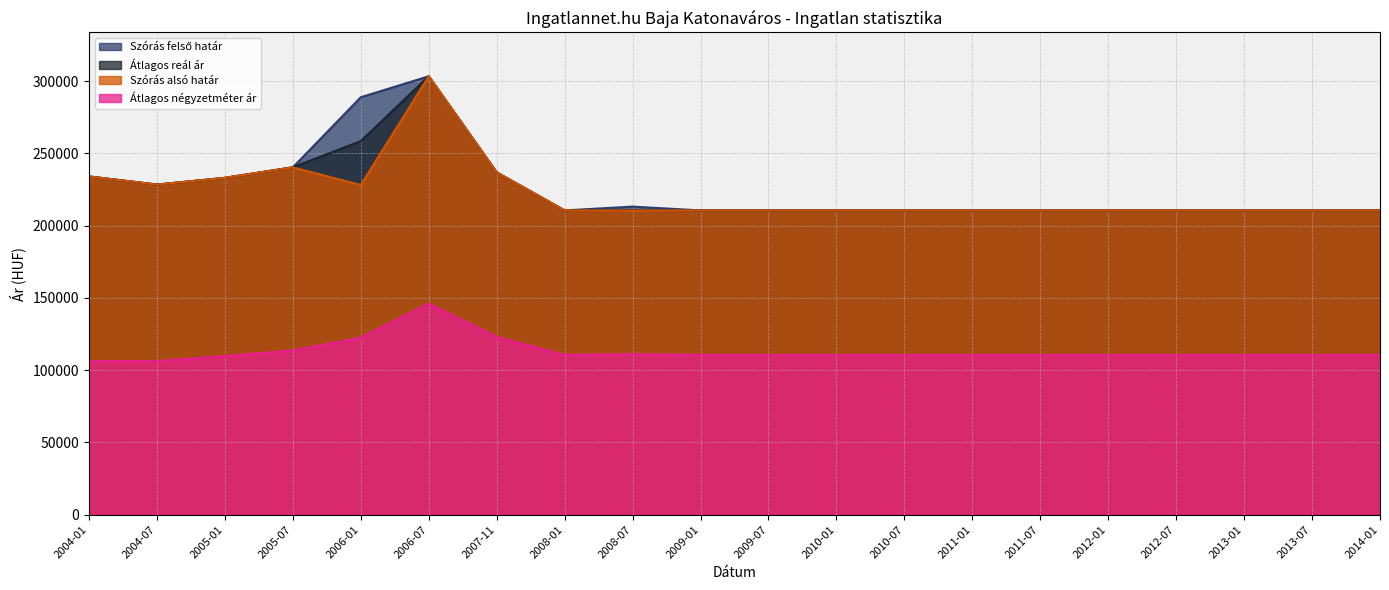

Reading left to right, list all the values displayed in this chart.

Szórás alsó határ: 233997	228366	233026	240296	228089	303287	236830	210505	210505	210505	210505	210505	210505	210505	210505	210505	210505	210505	210505	210505
Átlagos reál ár: 233997	228366	233026	240296	258435	303287	236830	210505	210771	210505	210505	210505	210505	210505	210505	210505	210505	210505	210505	210505
Szórás felső határ: 233997	228366	233026	240296	288781	303287	236830	210505	213127	210505	210505	210505	210505	210505	210505	210505	210505	210505	210505	210505
Átlagos négyzetméter ár: 106250	106250	109761	113660	122410	146101	123055	110555	111111	110555	110555	110555	110555	110555	110555	110555	110555	110555	110555	110555